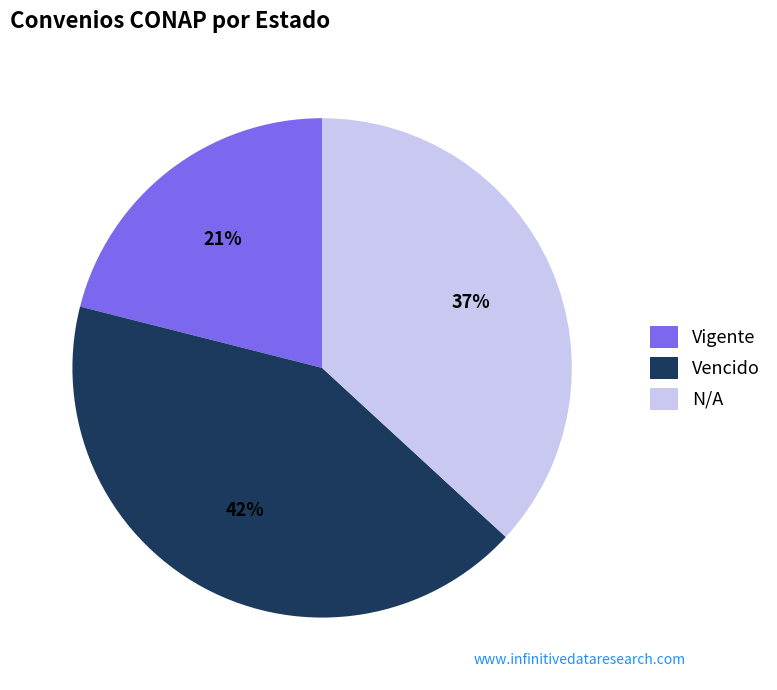

Does N/A represent more than half of the total?

No